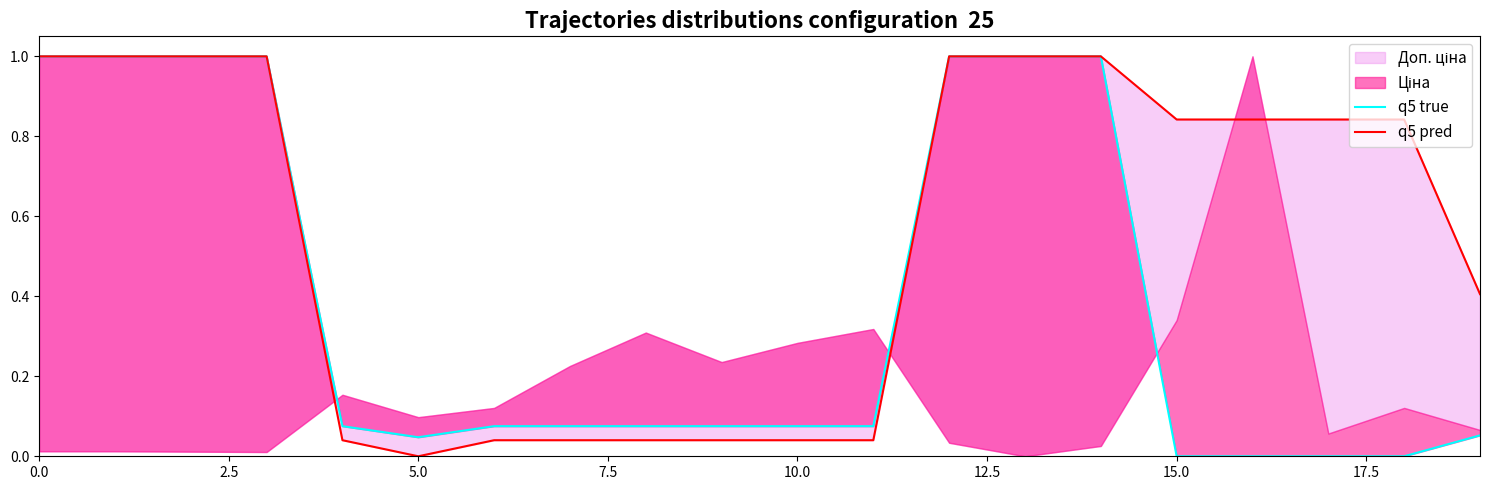

Rank the series at 9 from highest to lowest value.

q5 true, q5 pred